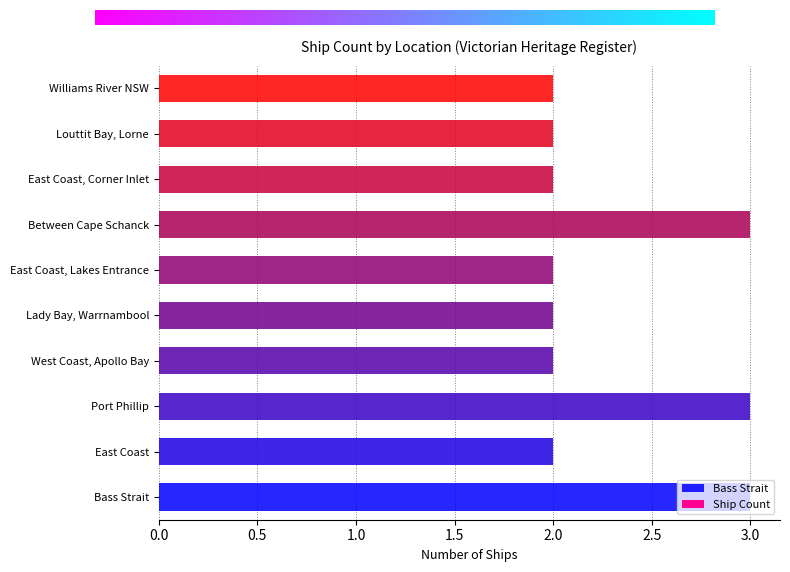

What is the difference between the second highest and minimum values?

1